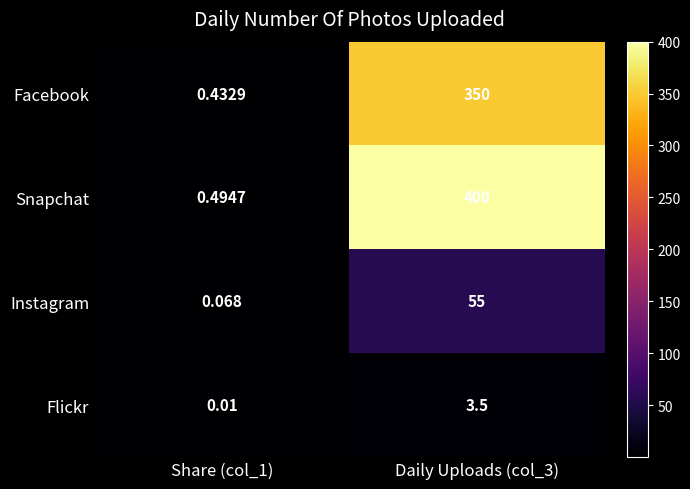

What is the greatest value displayed?

400.0